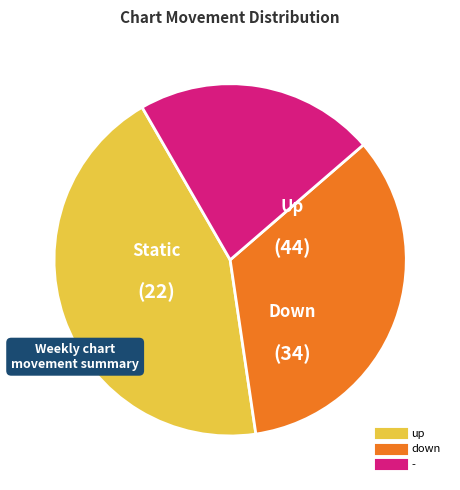

True or false: up accounts for 44% of the total.

True